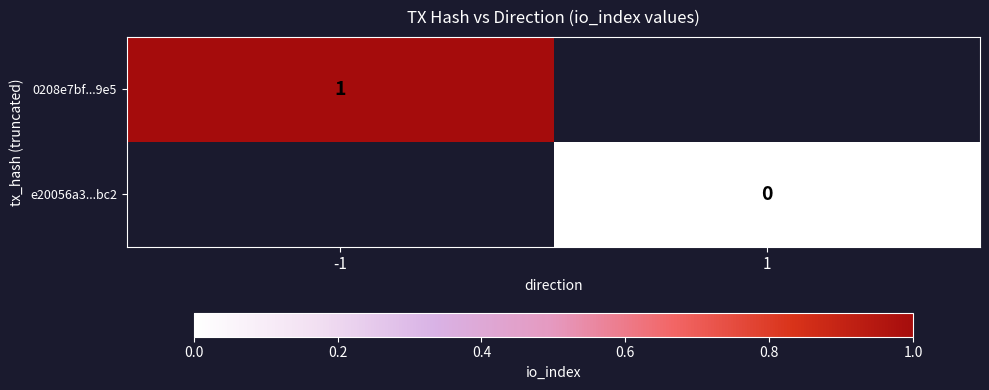

What is the greatest value displayed?

1.0